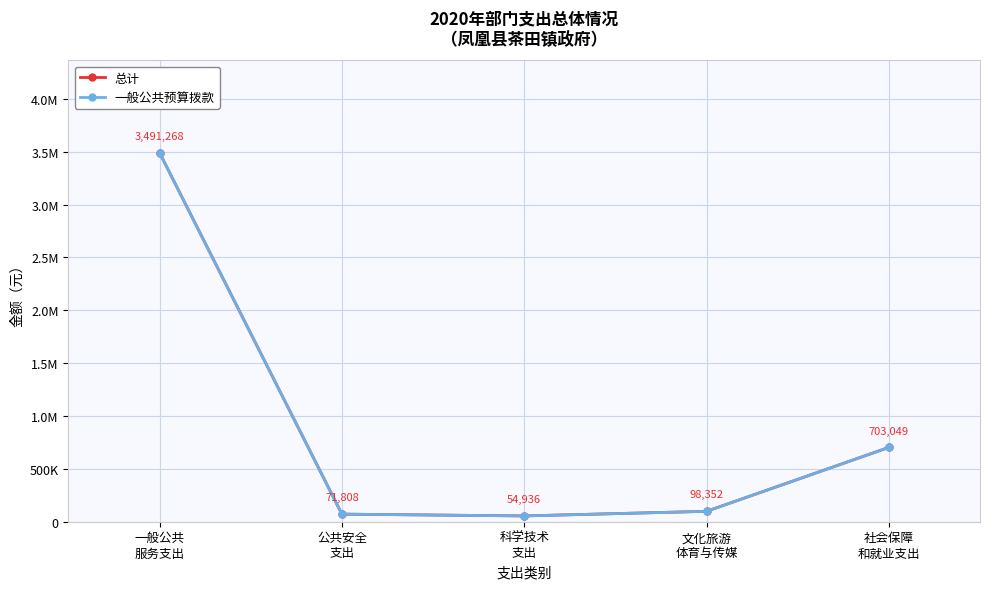

List the series in order of their peak value, lowest first.

总计, 一般公共预算拨款